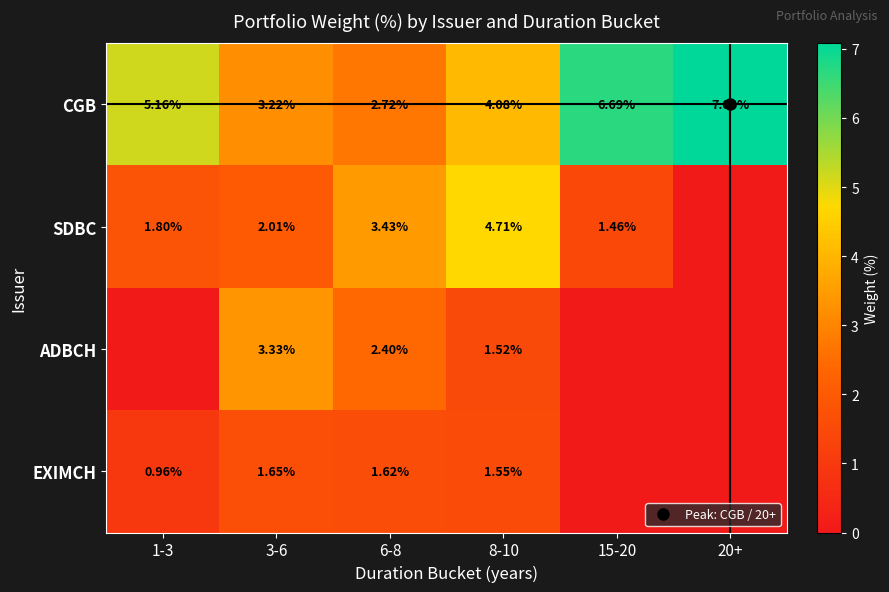

At which label is ADBCH closest to 1?

8-10